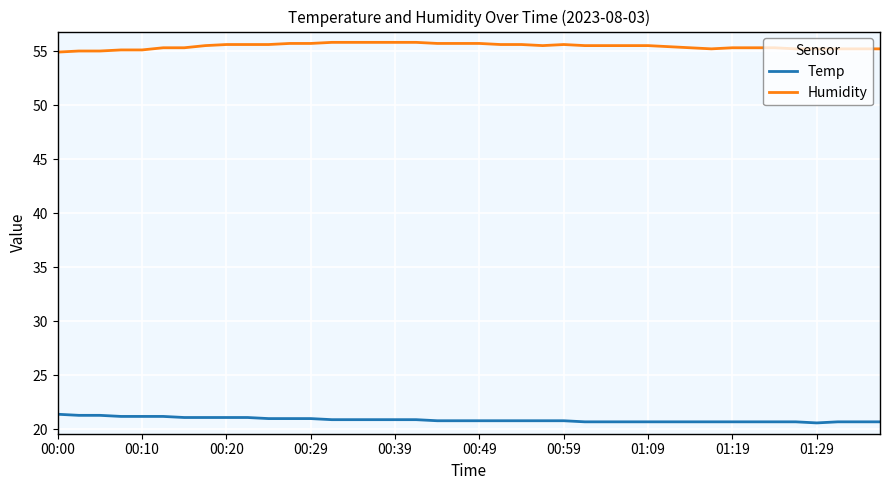

What is the difference between the maximum and minimum values in the Temp series?

0.8